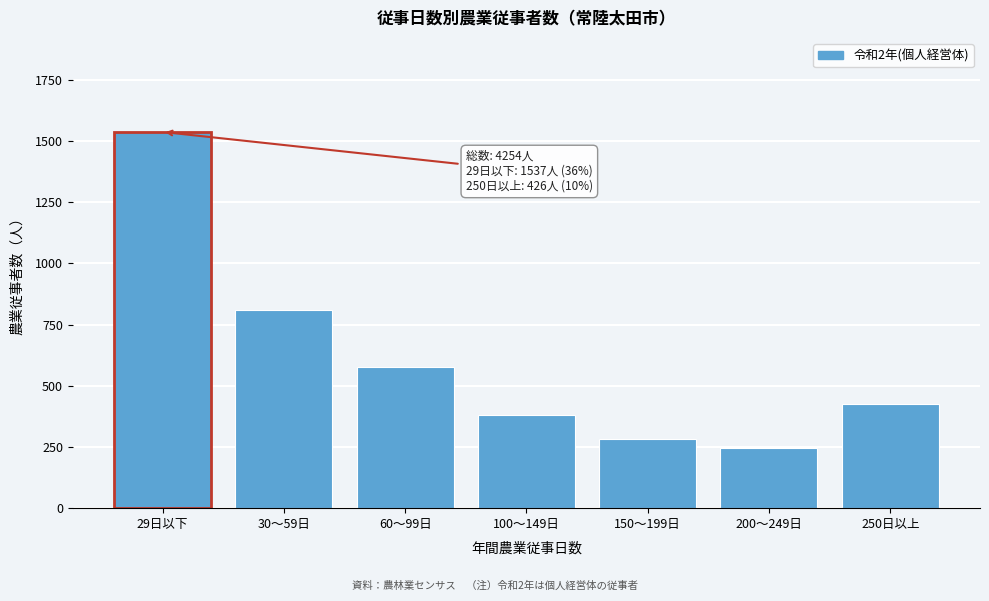

Reading left to right, list all the values displayed in this chart.

29日以下=1537	30～59日=809	60～99日=575	100～149日=382	150～199日=281	200～249日=244	250日以上=426